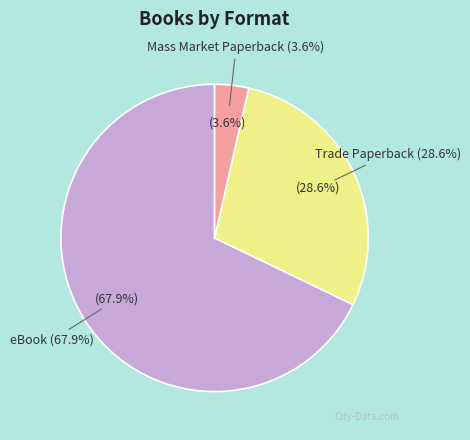

Count the number of slices in the pie.

3